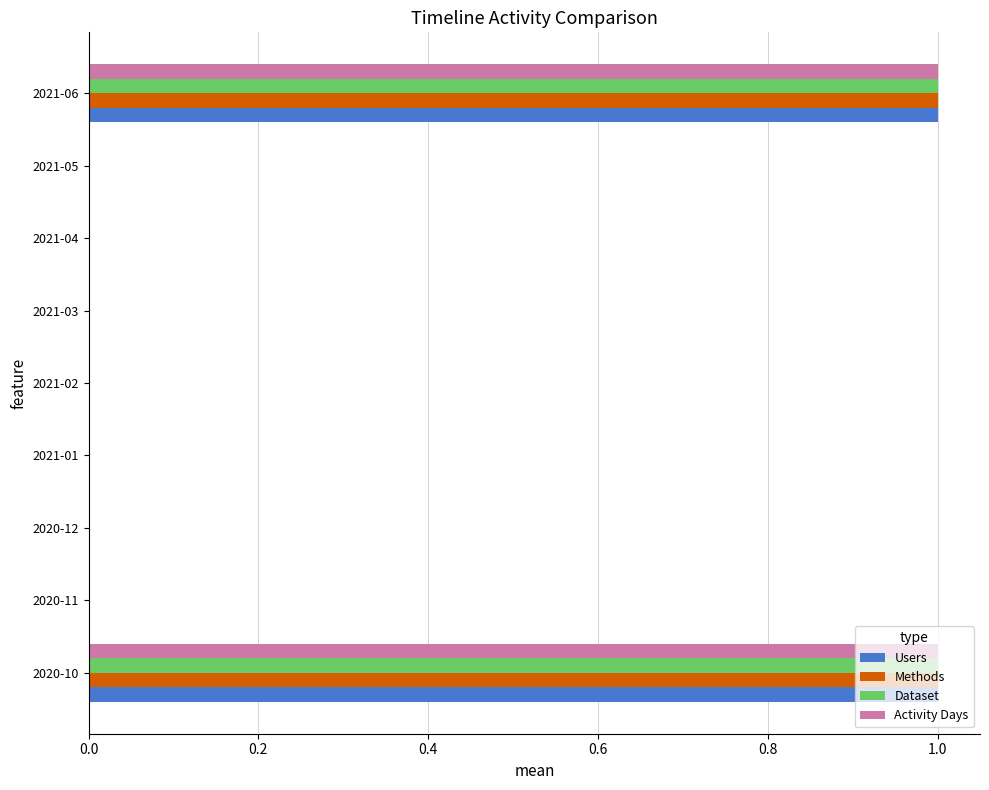

The Dataset series shows 0 at 2021-06. True or false?

False